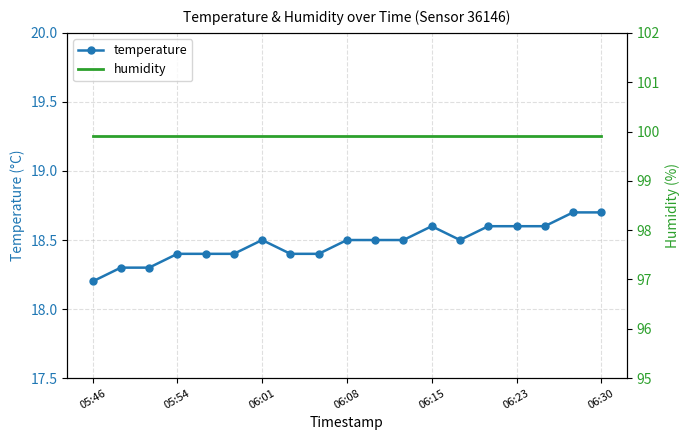

At which label is temperature closest to 18?

05:46